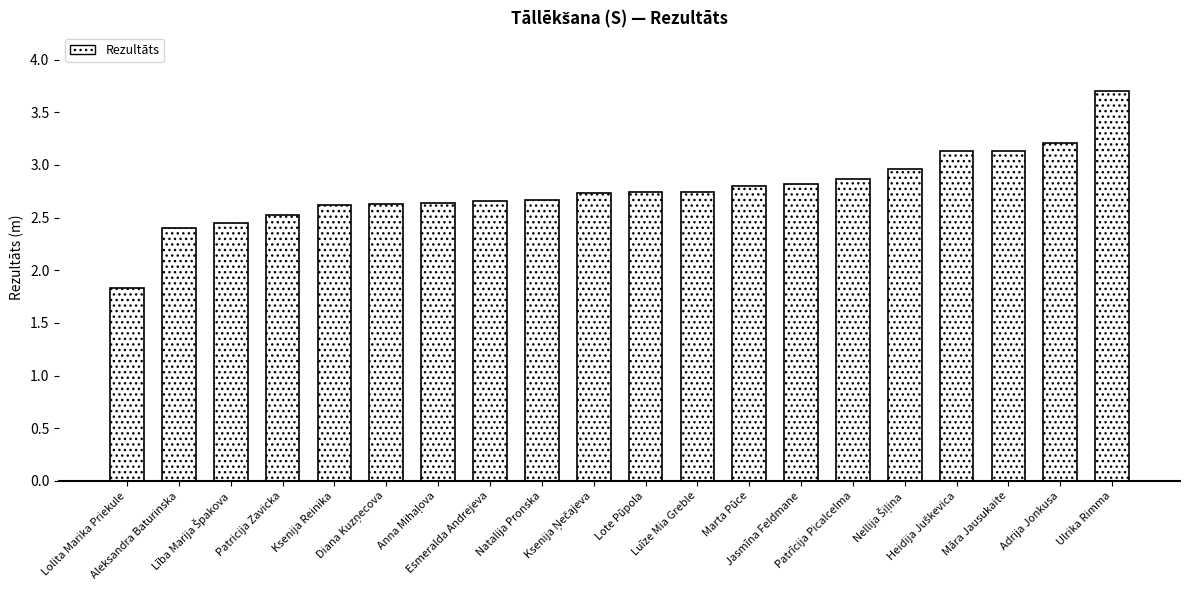

What is the difference between the maximum and second lowest values?

1.3